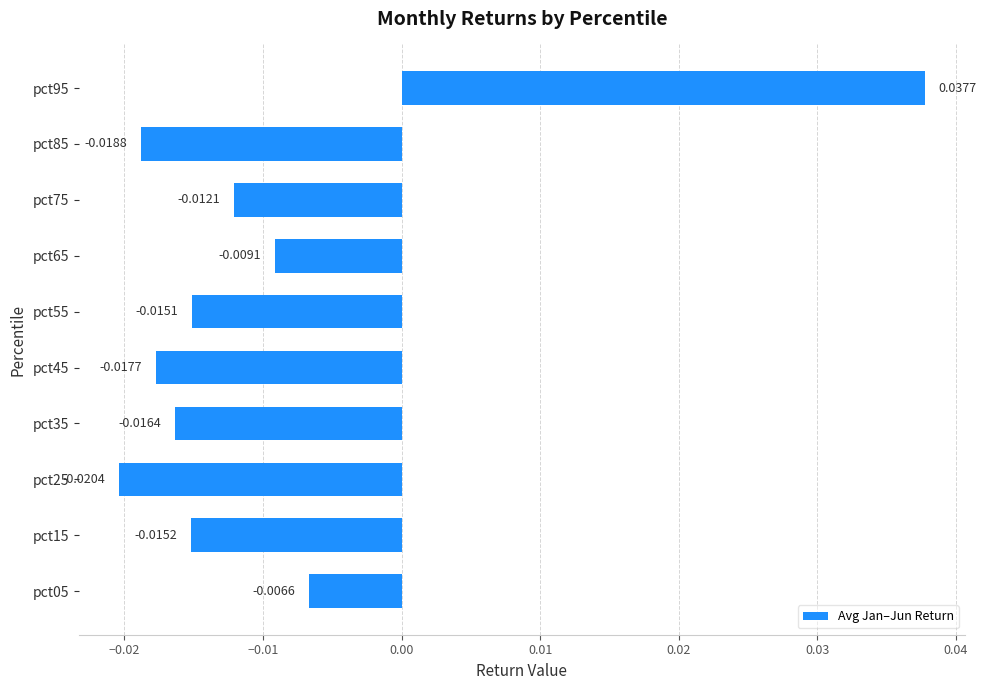

Which has a higher value, pct85 or pct05?

pct05